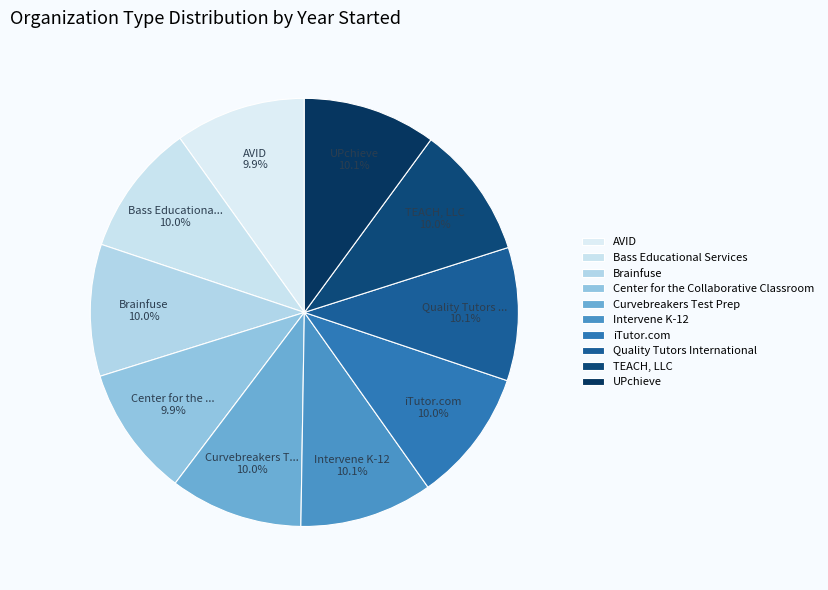

What is the ratio of the value at Center for the Collaborative Classroom to the value at Brainfuse?

1.0